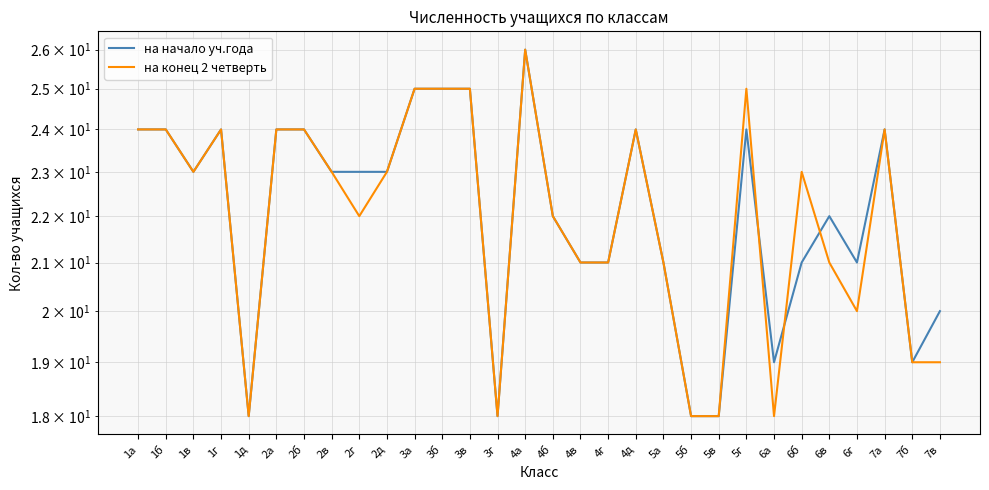

What is the difference between the maximum and second lowest values in the на начало уч.года series?

8